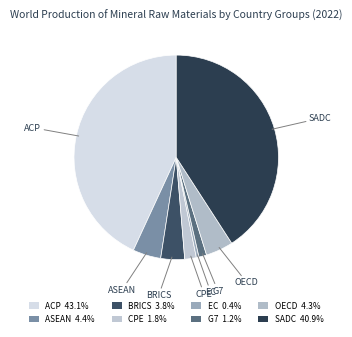

How many slices are in this pie chart?

8